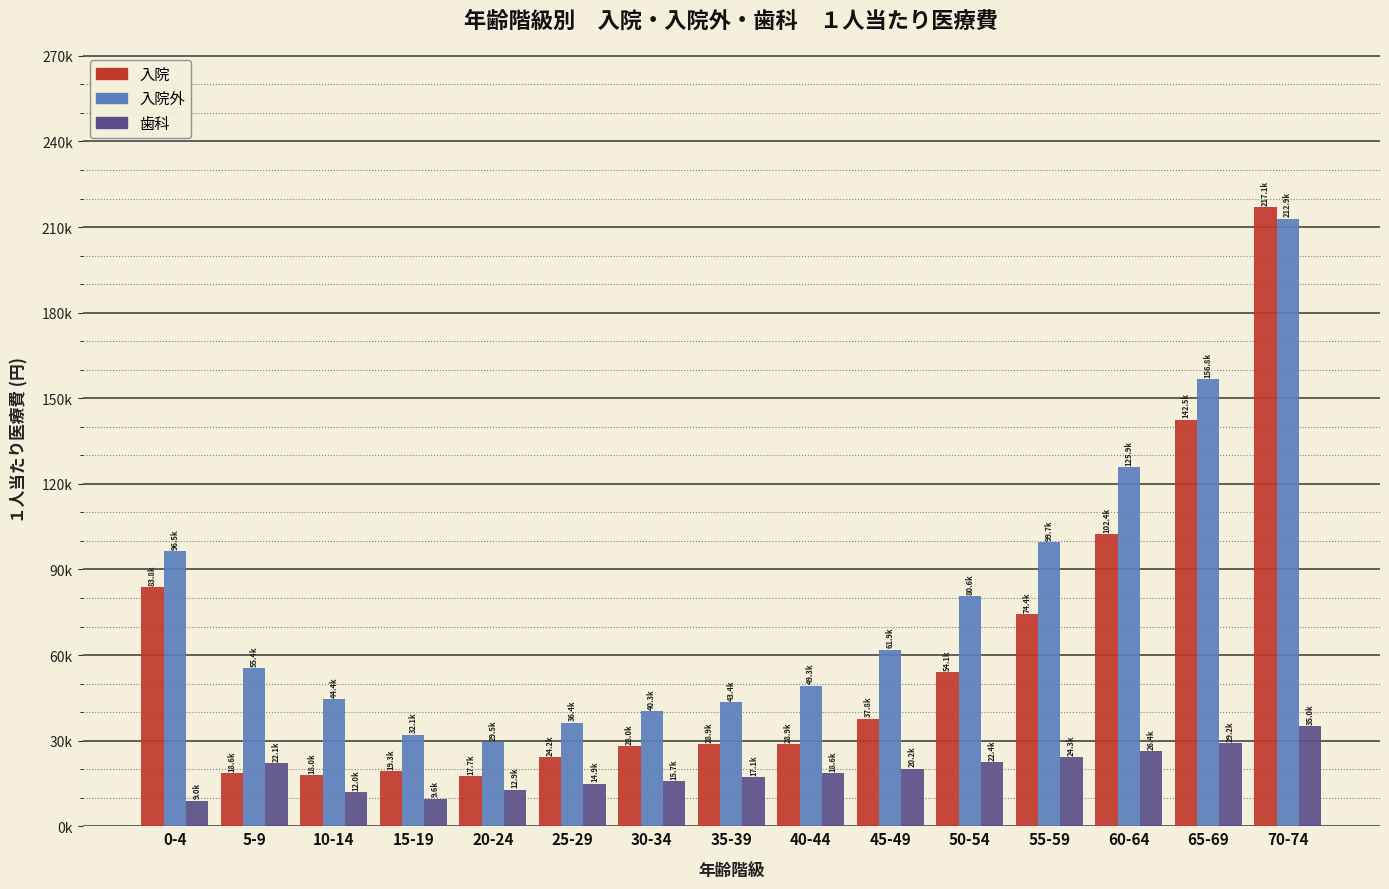

Are the bars horizontal?

No